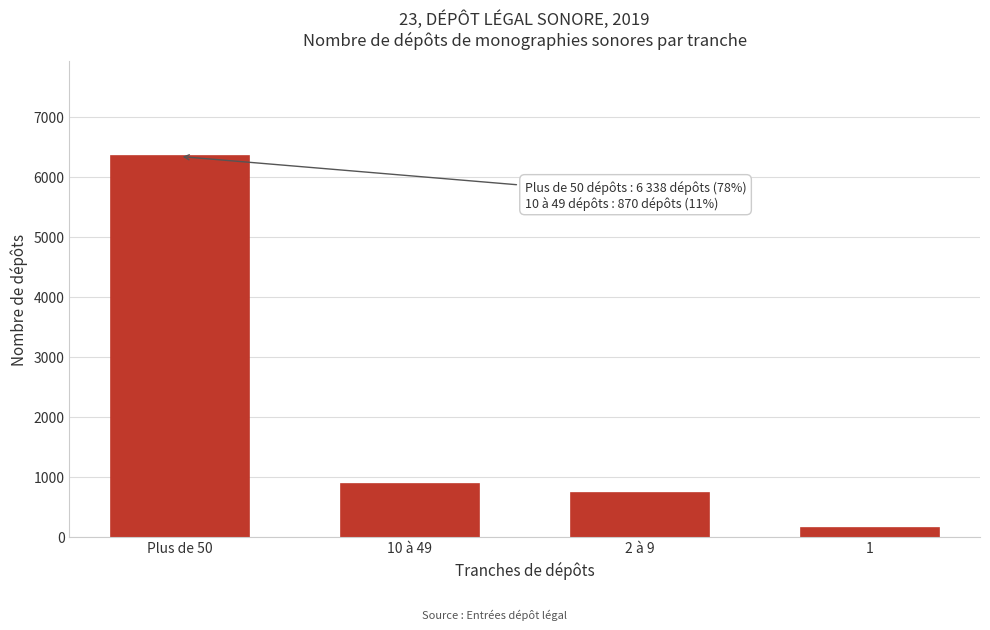

Reading left to right, extract all data points from this chart.

6338	870	720	143